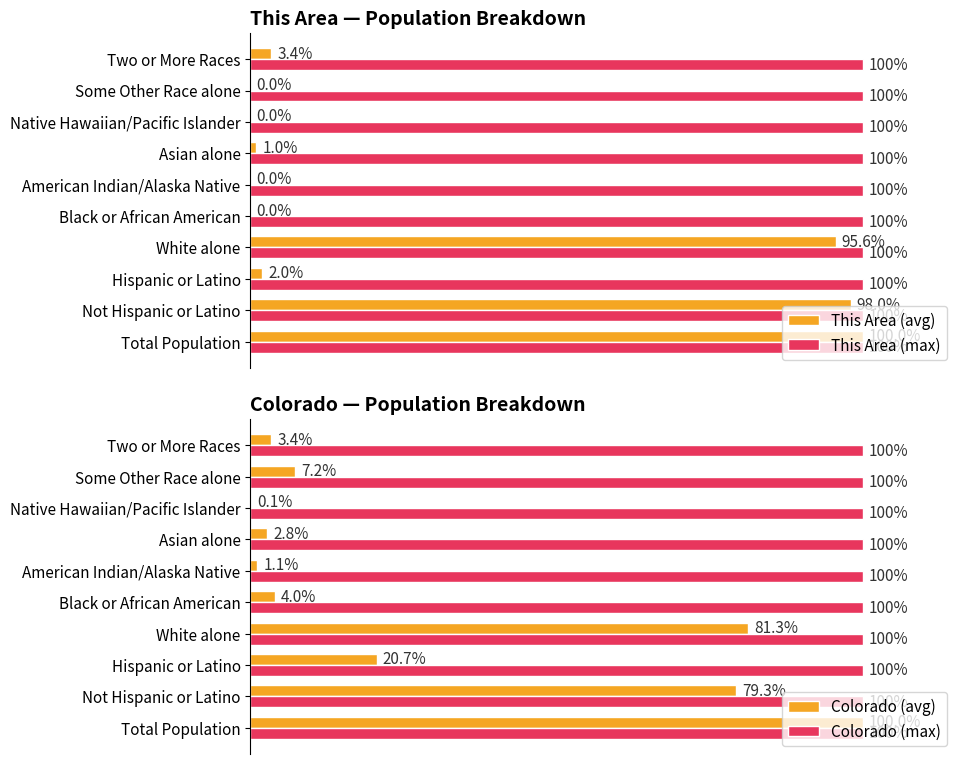

What are all the series names shown in the legend?

This Area (avg), This Area (max), Colorado (avg), Colorado (max)